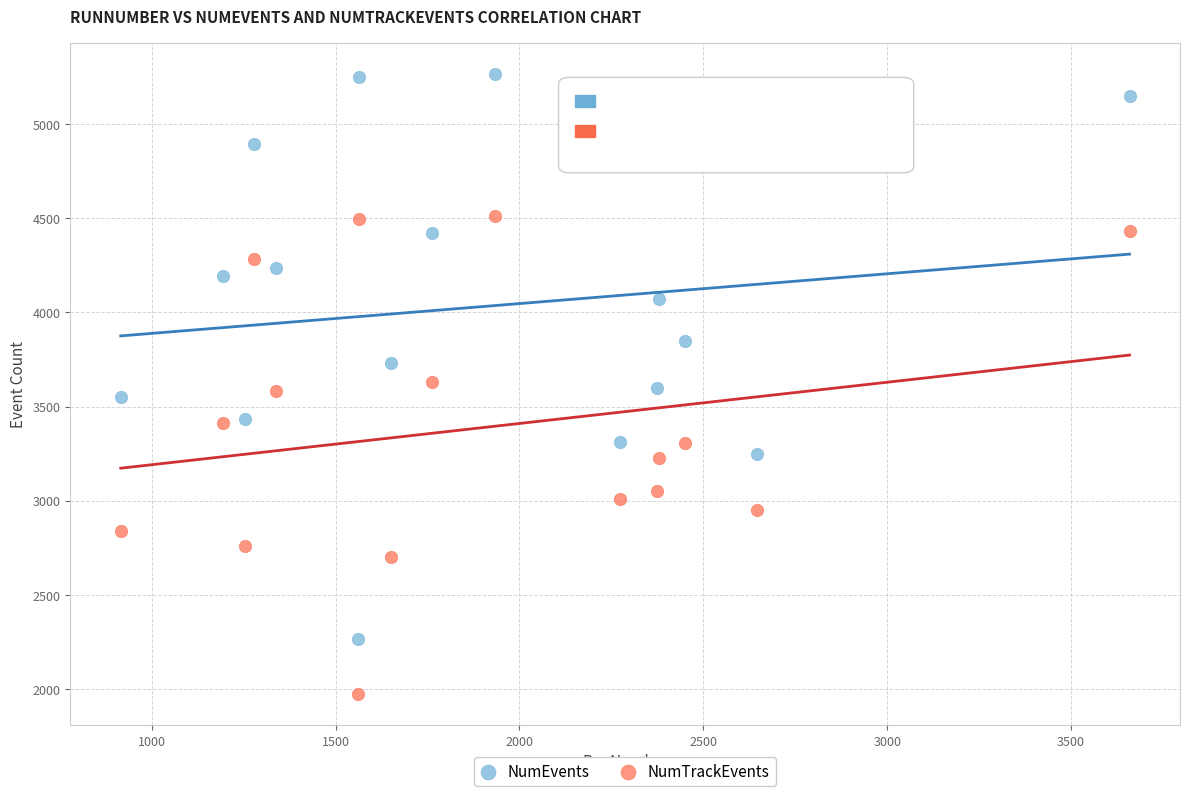

Which series reaches the maximum Y coordinate?

NumEvents